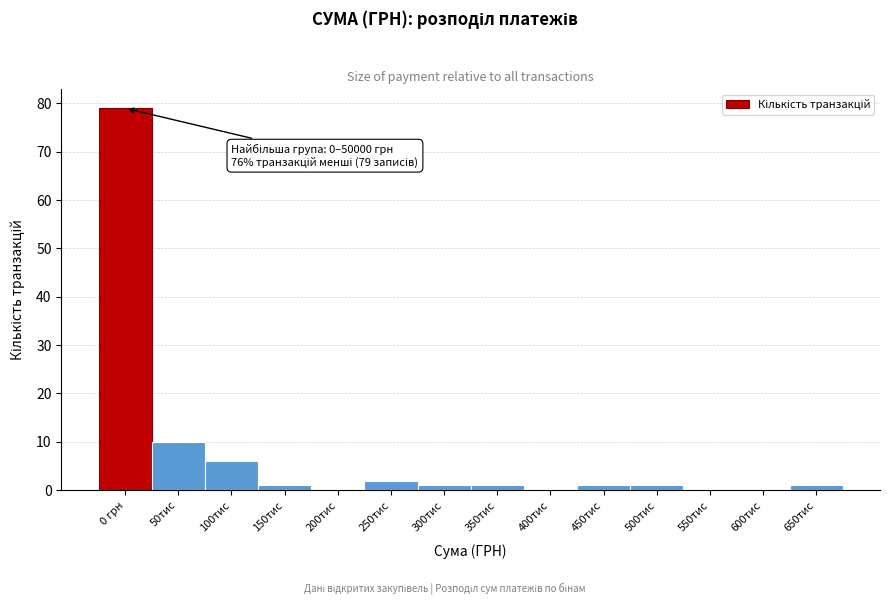

Reading left to right, extract all data points from this chart.

0 грн=79	50тис=10	100тис=6	150тис=1	200тис=0	250тис=2	300тис=1	350тис=1	400тис=0	450тис=1	500тис=1	550тис=0	600тис=0	650тис=1